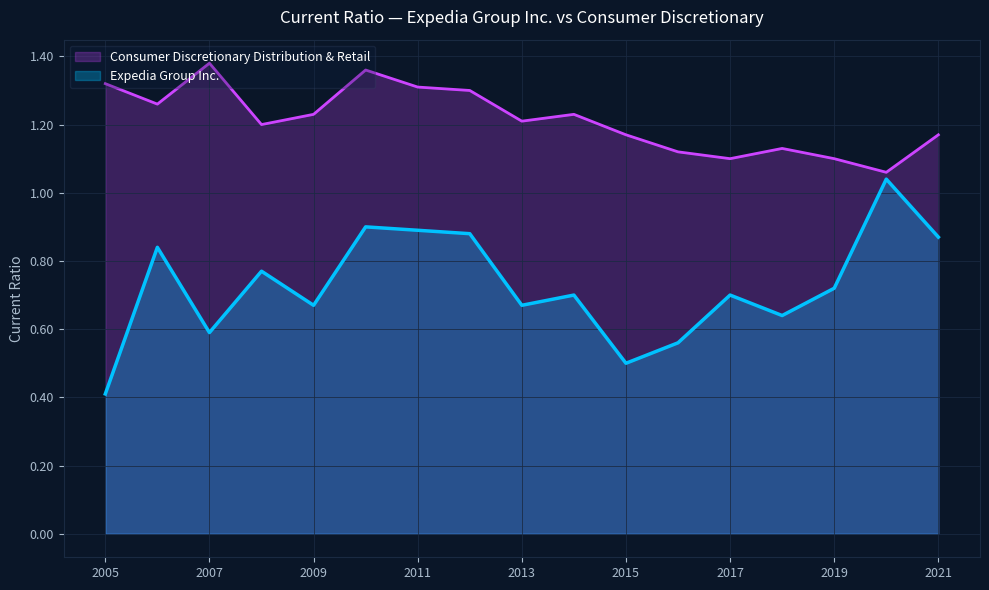

At how many categories does at least one series exceed 0?

17